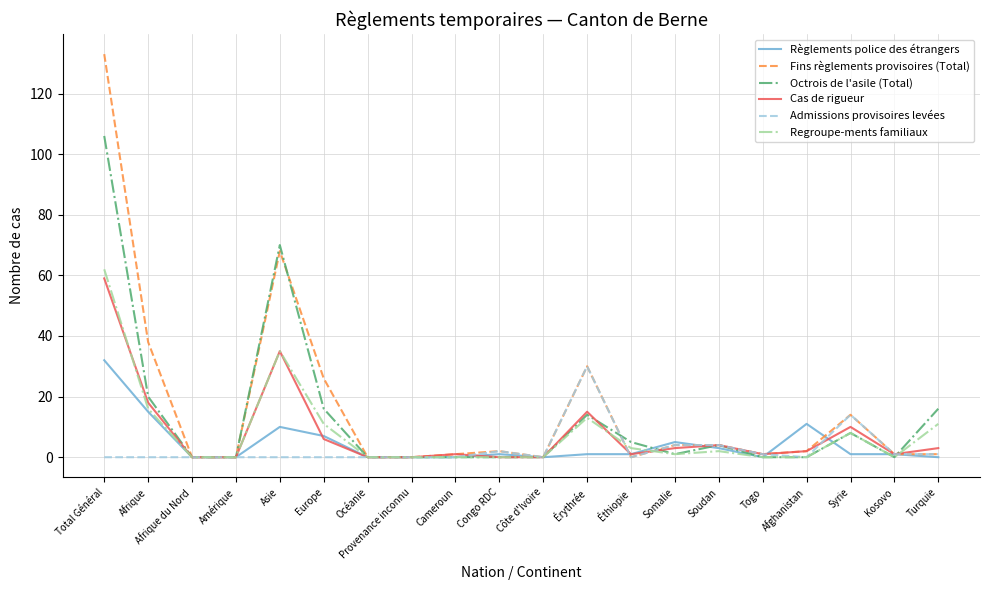

How many lines are shown in the chart?

6